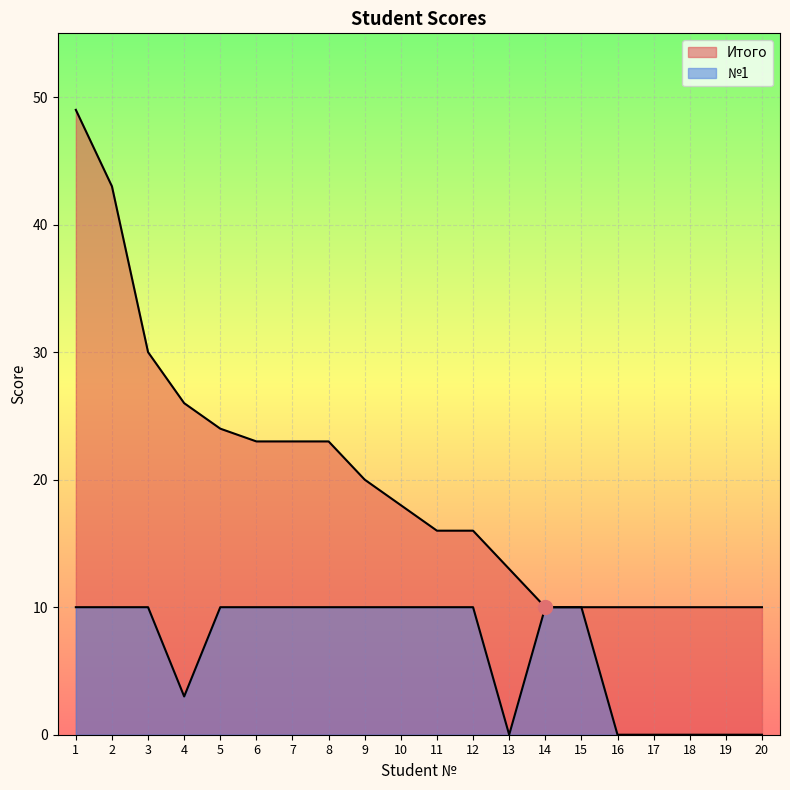

At which category is the sum across all series the highest?

1